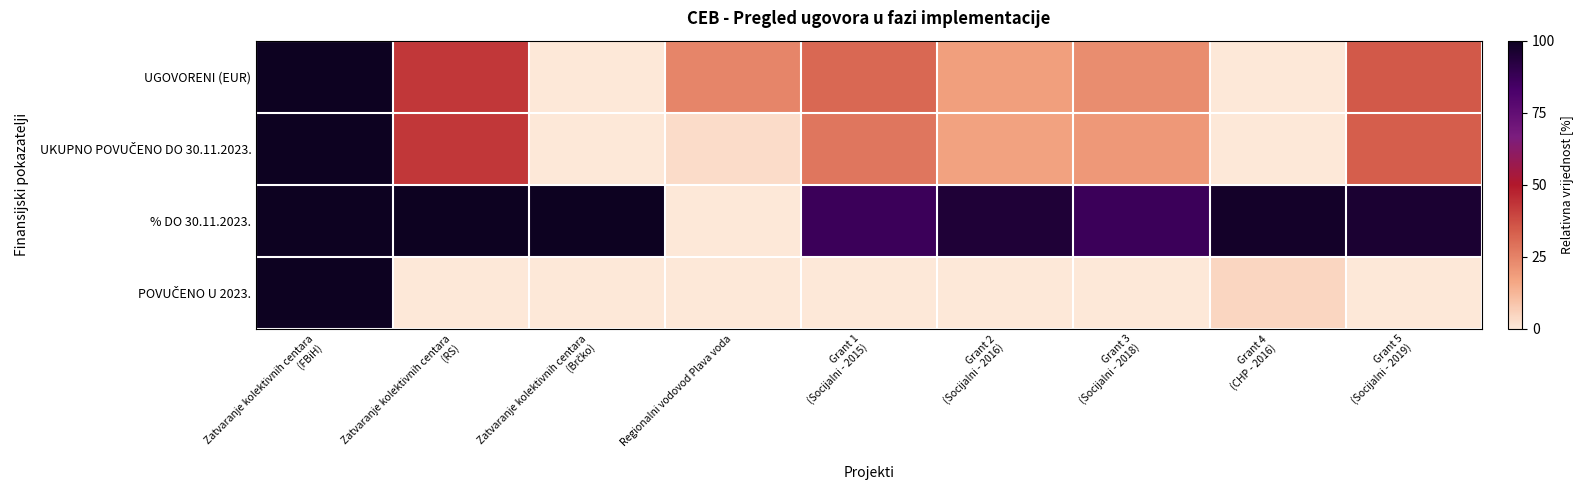

How many categories are shown in the chart?

9